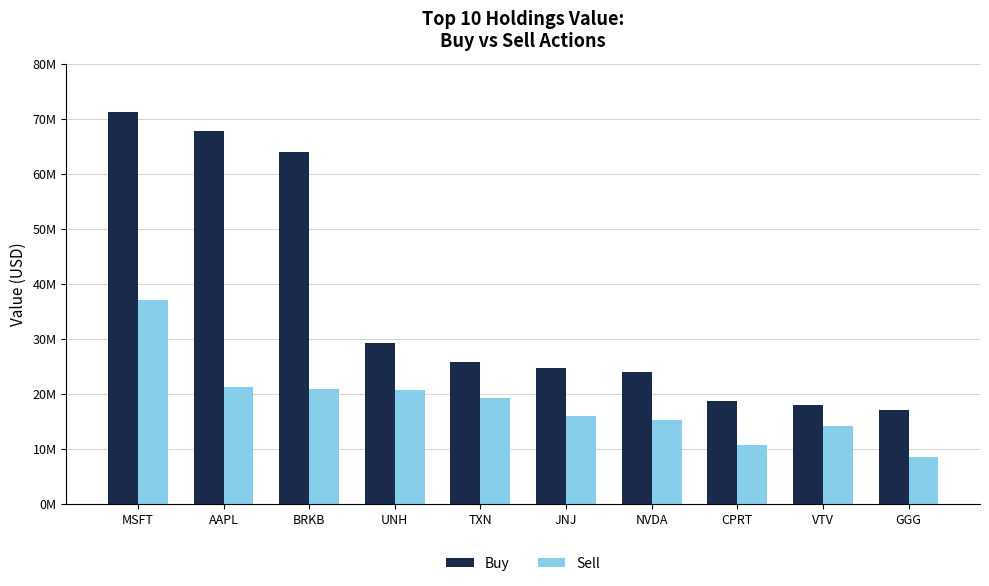

What are all the series names shown in the legend?

Buy, Sell